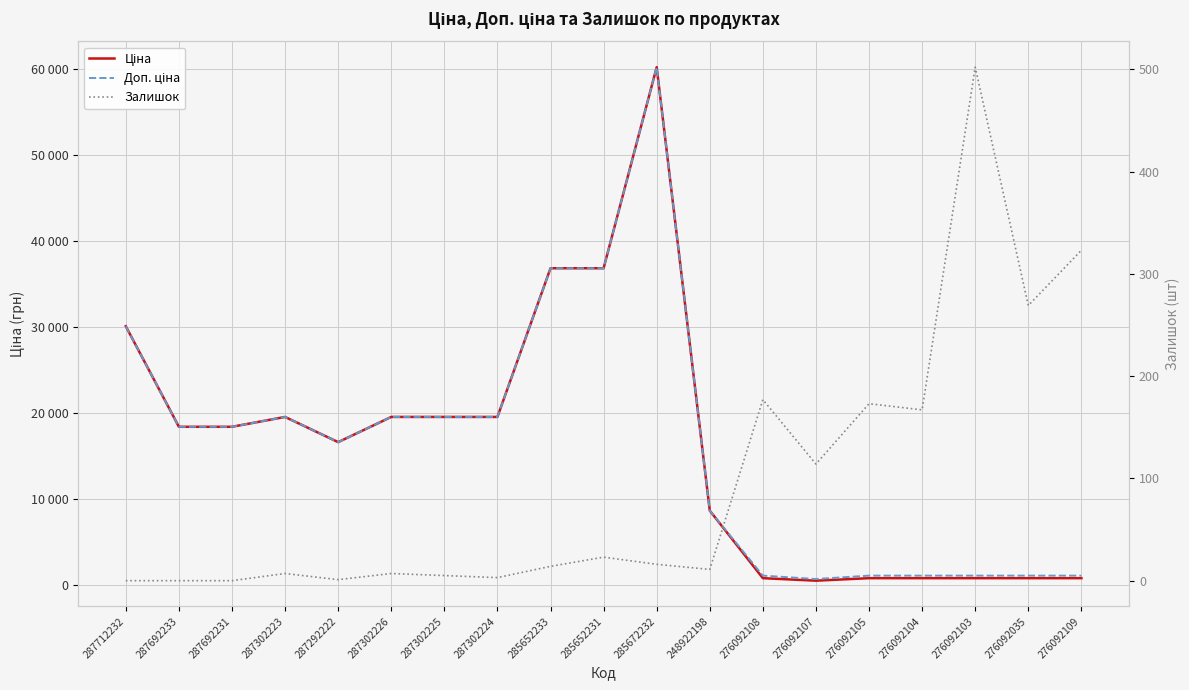

At how many categories does at least one series exceed 47231?

1